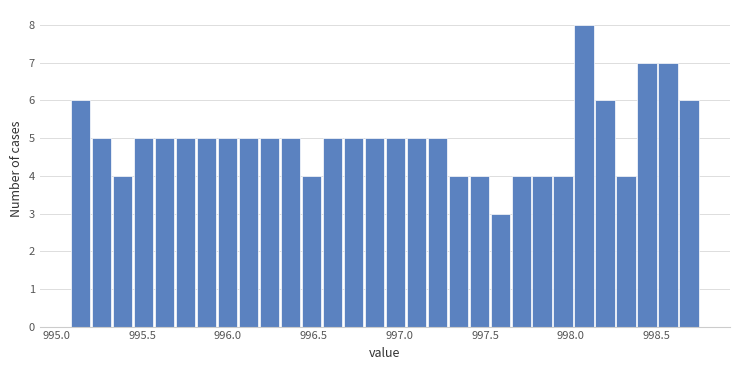

Around what value on the x-axis is the tallest bar? Give the approximate position of its centre, as read against the axis.

998.10